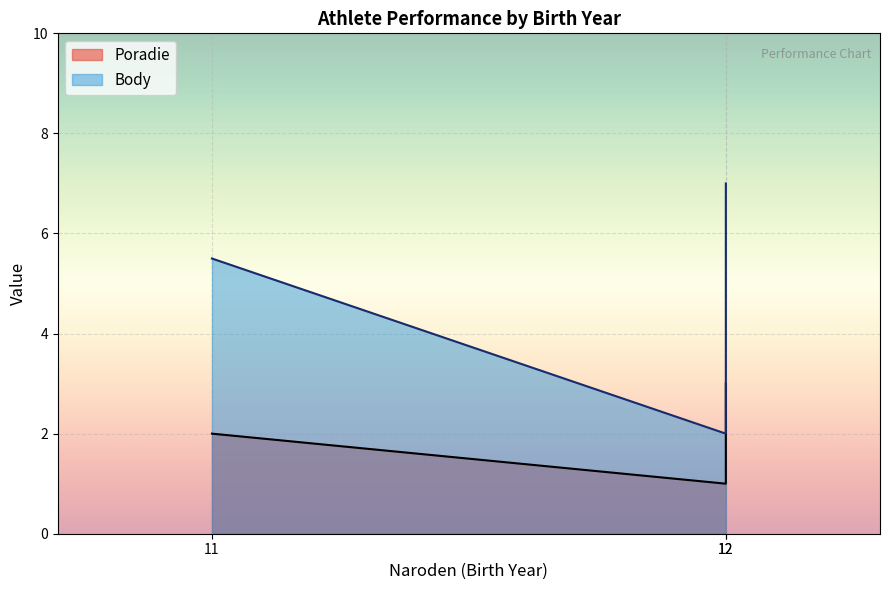

What is the total value across all series at 12?

10.0